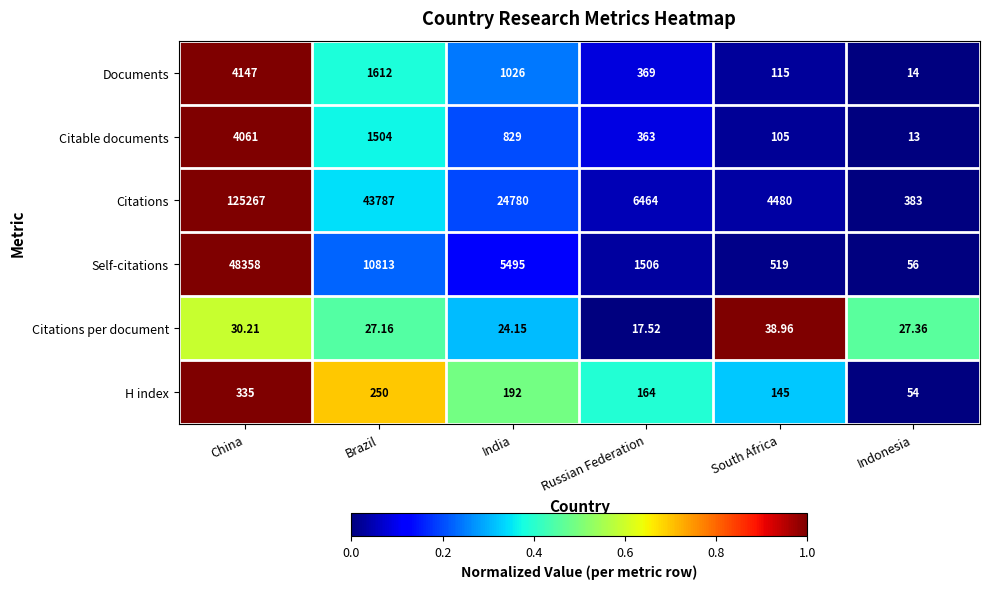

Which series changed the most between China and India?

Citations